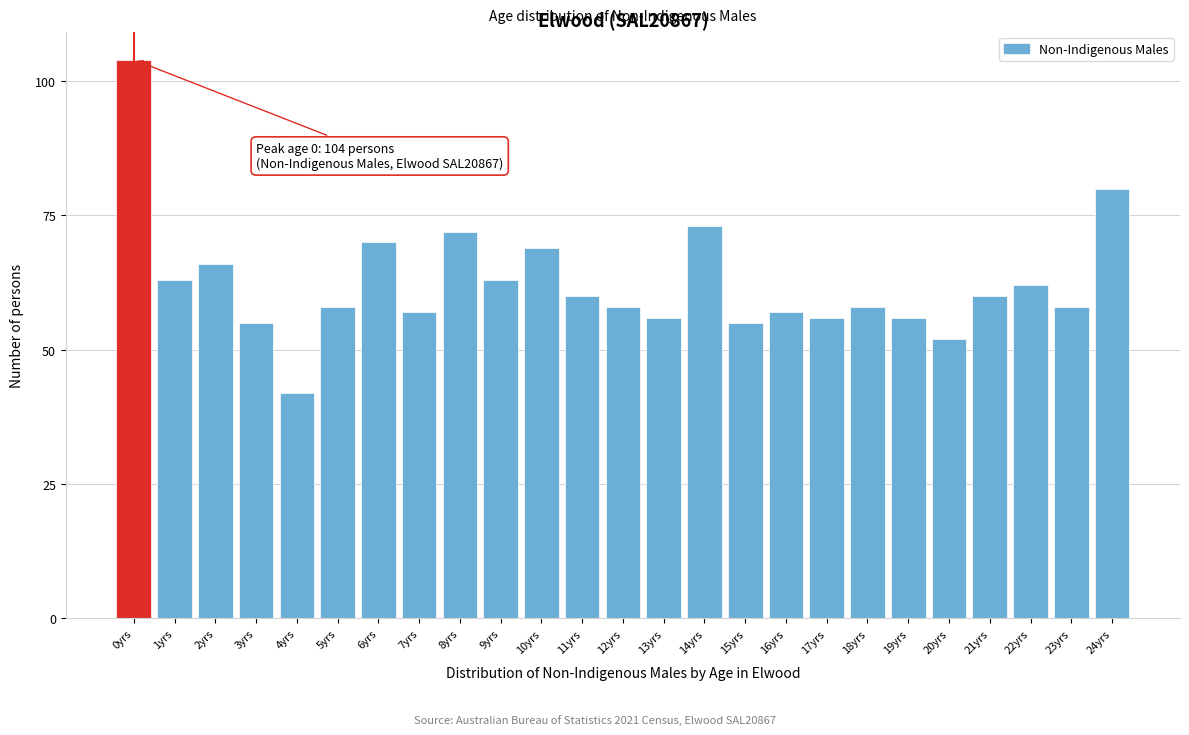

Reading left to right, list all the values displayed in this chart.

104	63	66	55	42	58	70	57	72	63	69	60	58	56	73	55	57	56	58	56	52	60	62	58	80